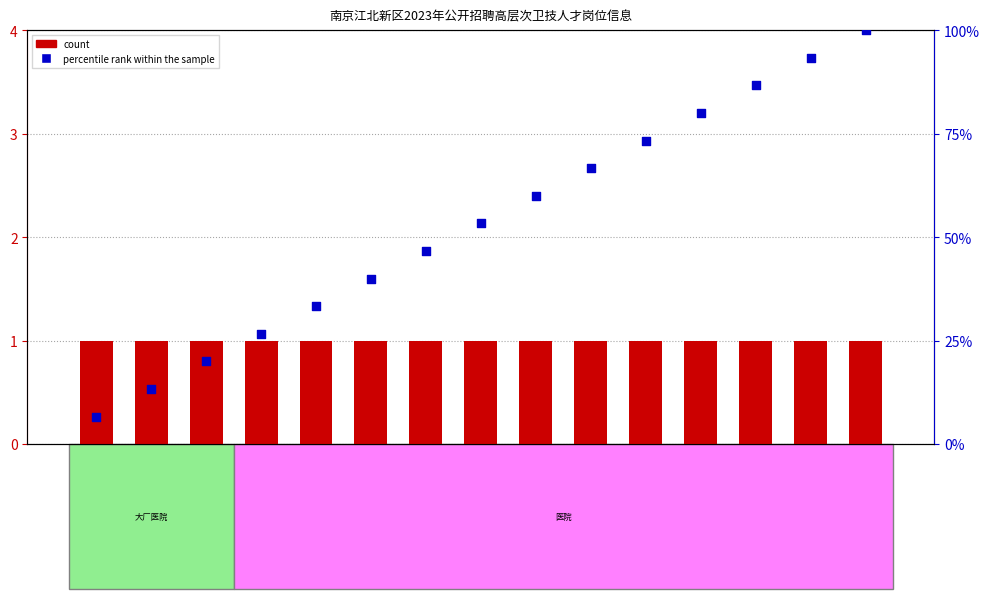

At which category is the sum across all series the highest?

放疗科